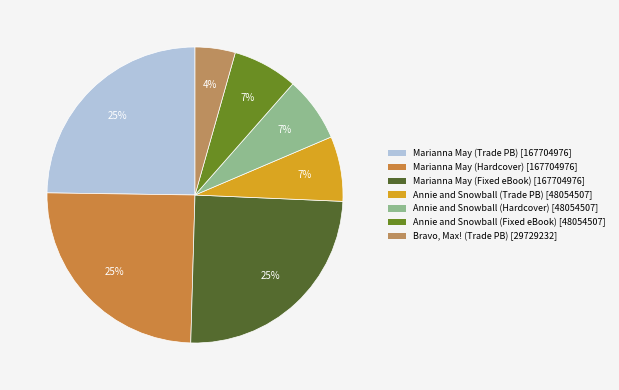

How many segments does this pie chart have?

7